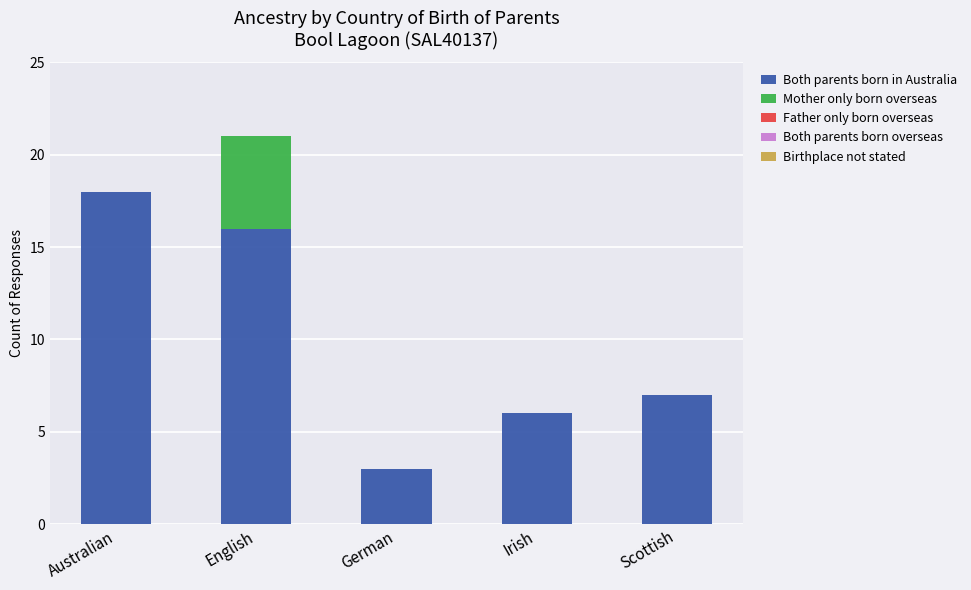

What is the average value of the Both parents born in Australia series?

10